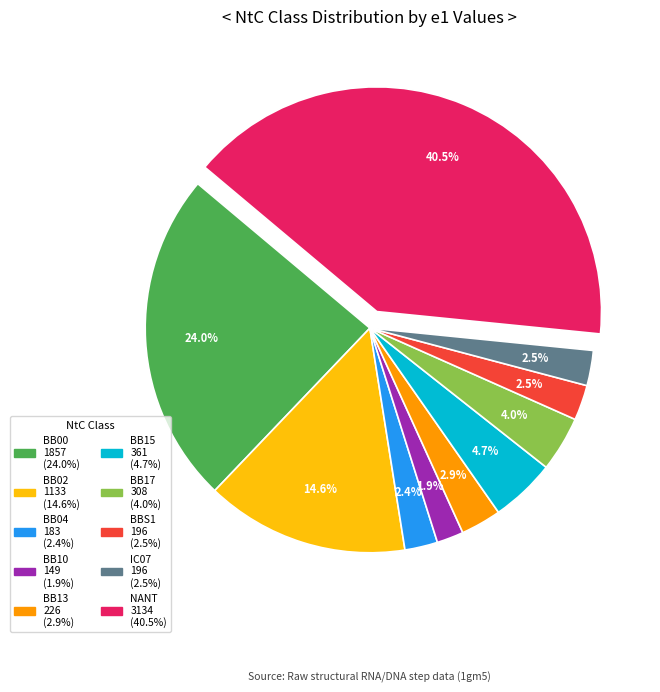

What percentage is NOT represented by BB17?

96.0%